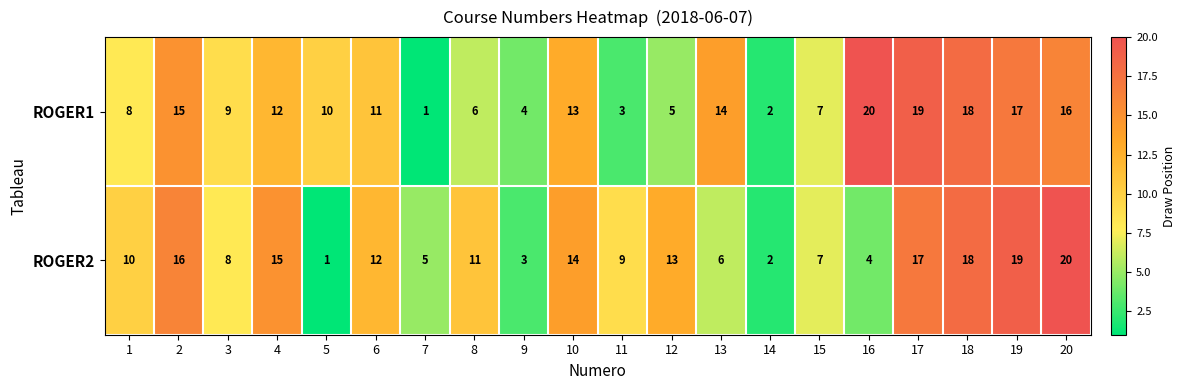

Where is ROGER1 nearest to the value 10?

5